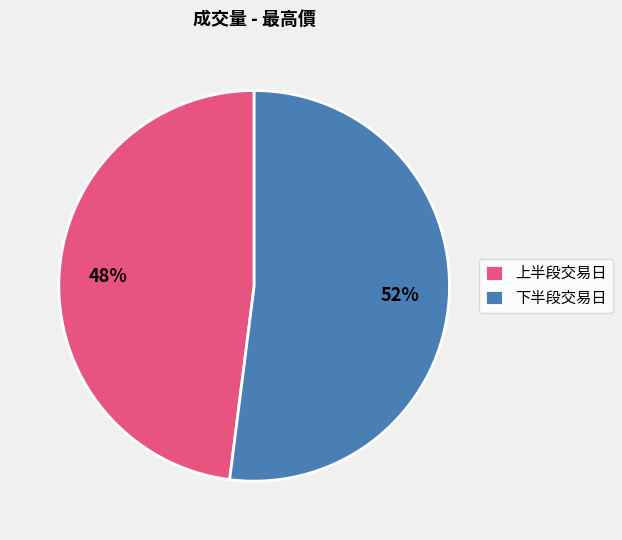

To the nearest percent, what portion does 下半段交易日 represent?

52%